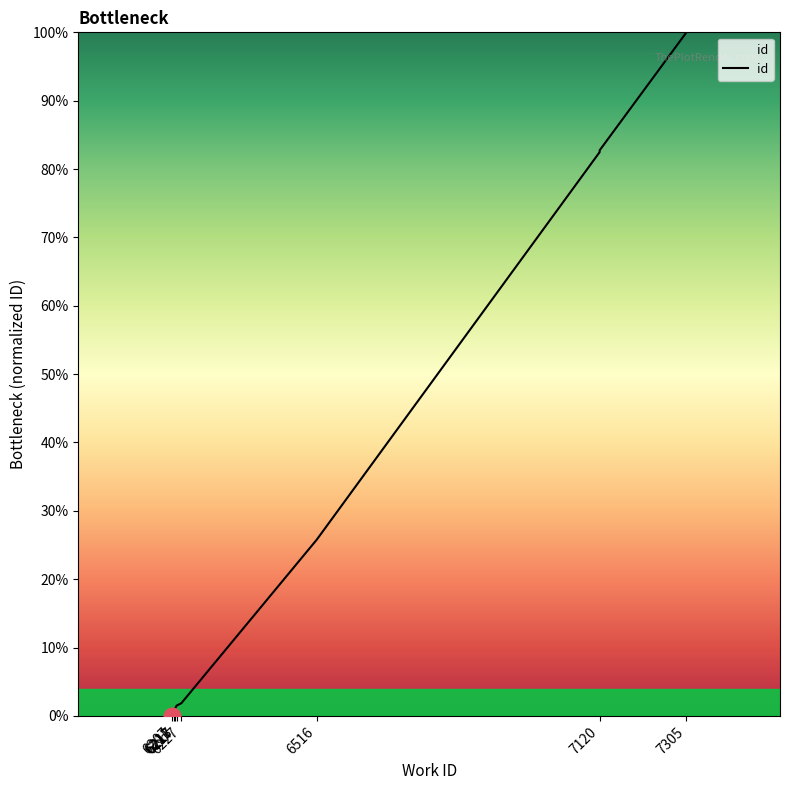

What position from the left is 6207?

1